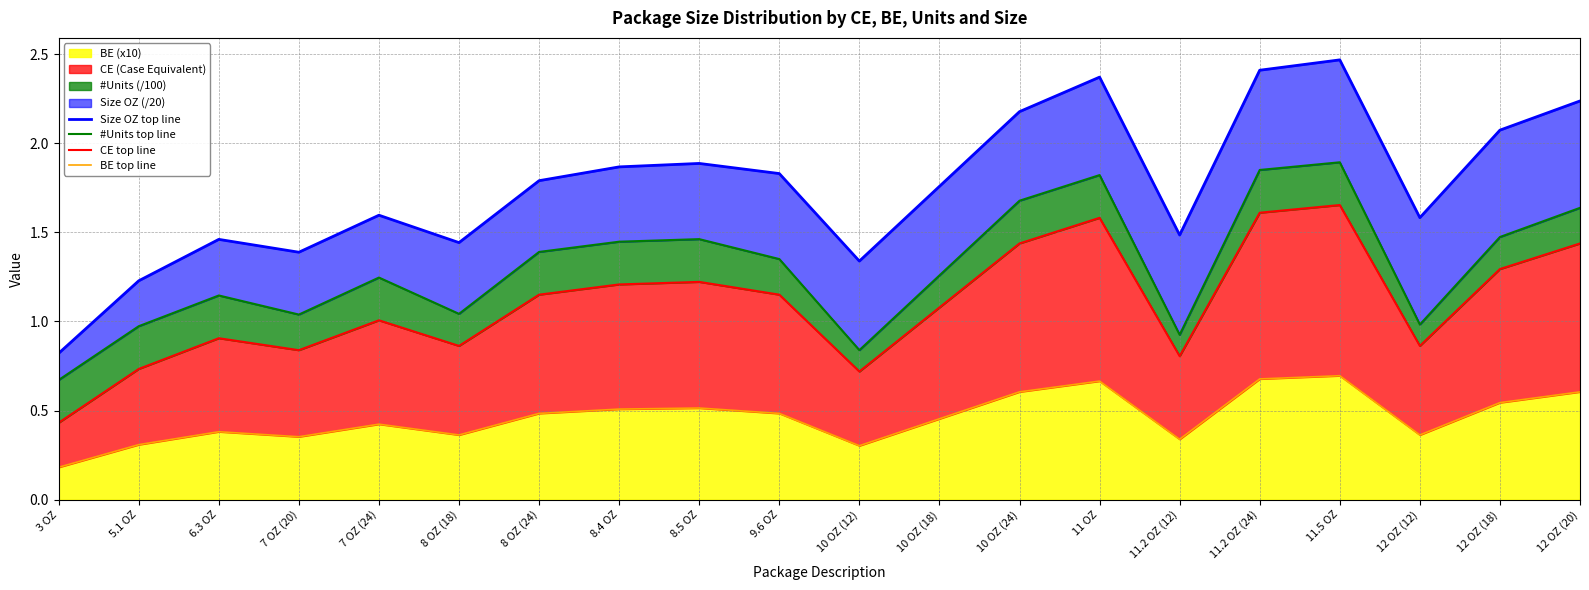

True or false: Size OZ top line has more than 2 interior local peaks.

True